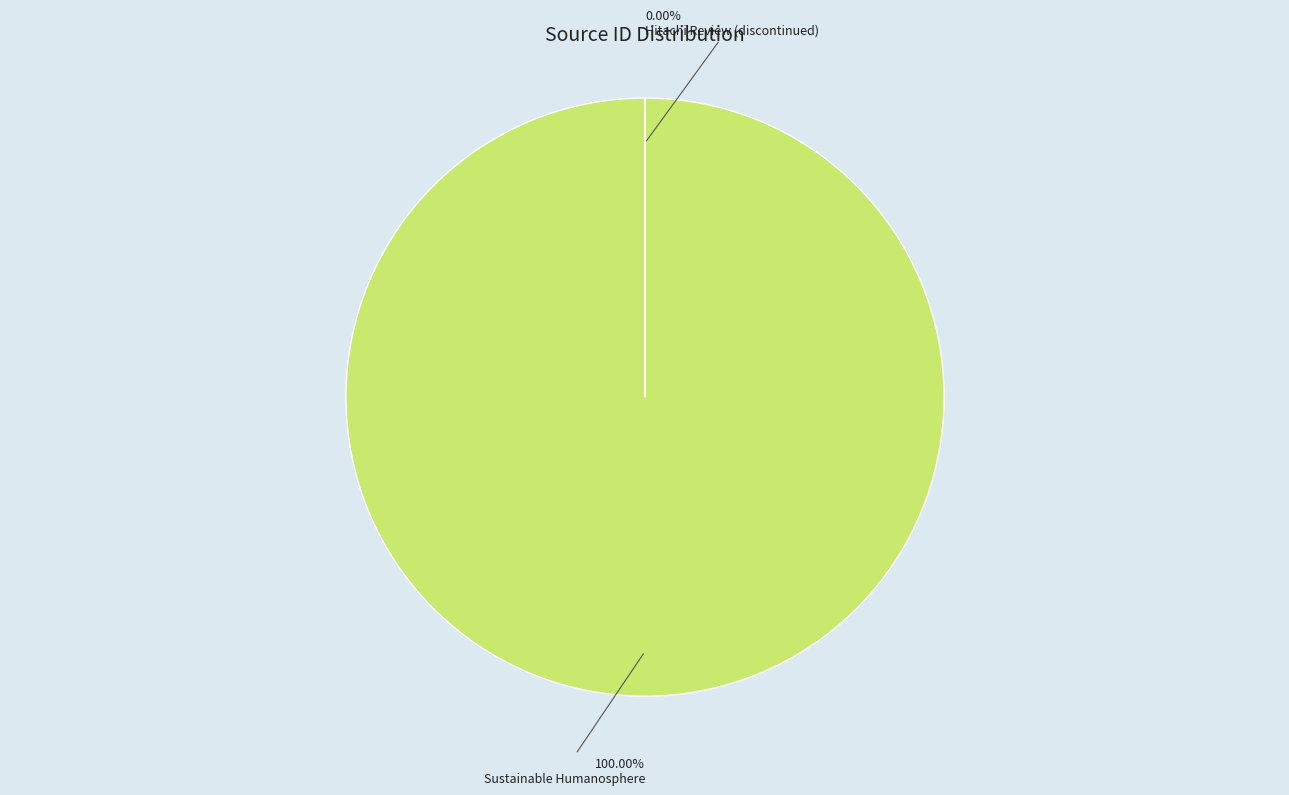

Do Sustainable Humanosphere and Hitachi Review (discontinued) together represent more than half of the pie?

Yes